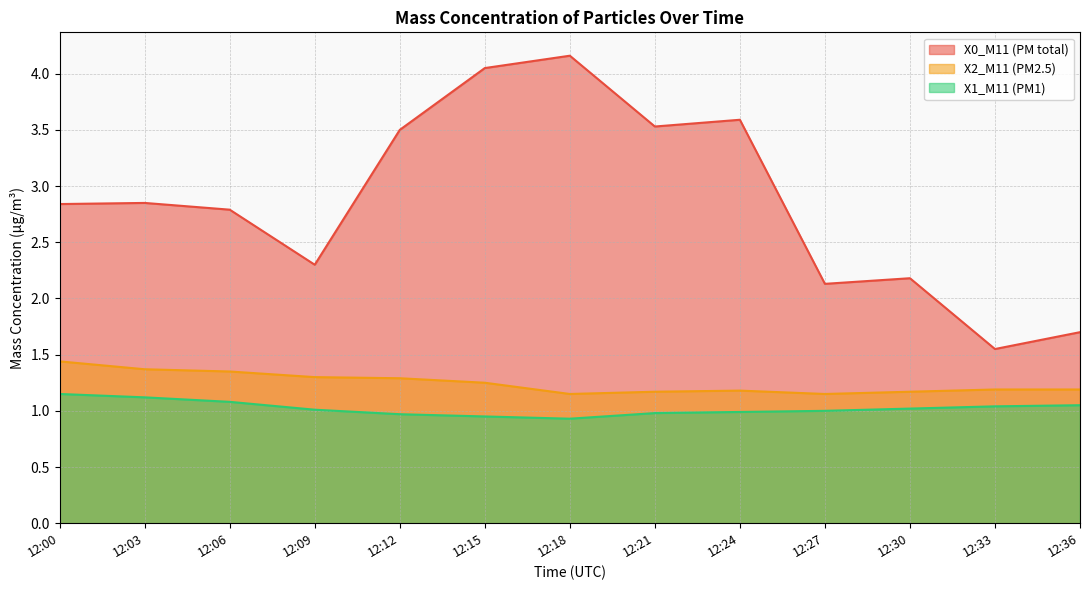

Rank the series at 12:00 from lowest to highest value.

X1_M11 (PM1), X2_M11 (PM2.5), X0_M11 (PM total)